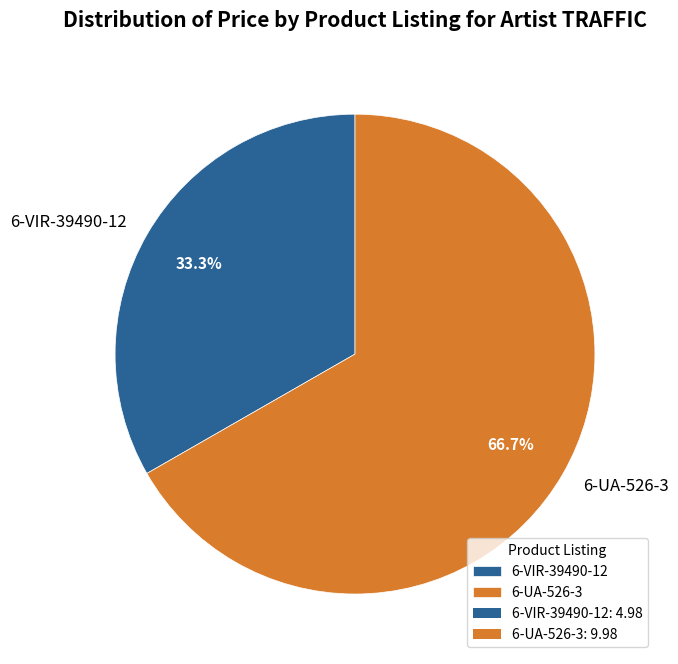

What percentage is the 6-UA-526-3 slice, to the nearest percent?

67%